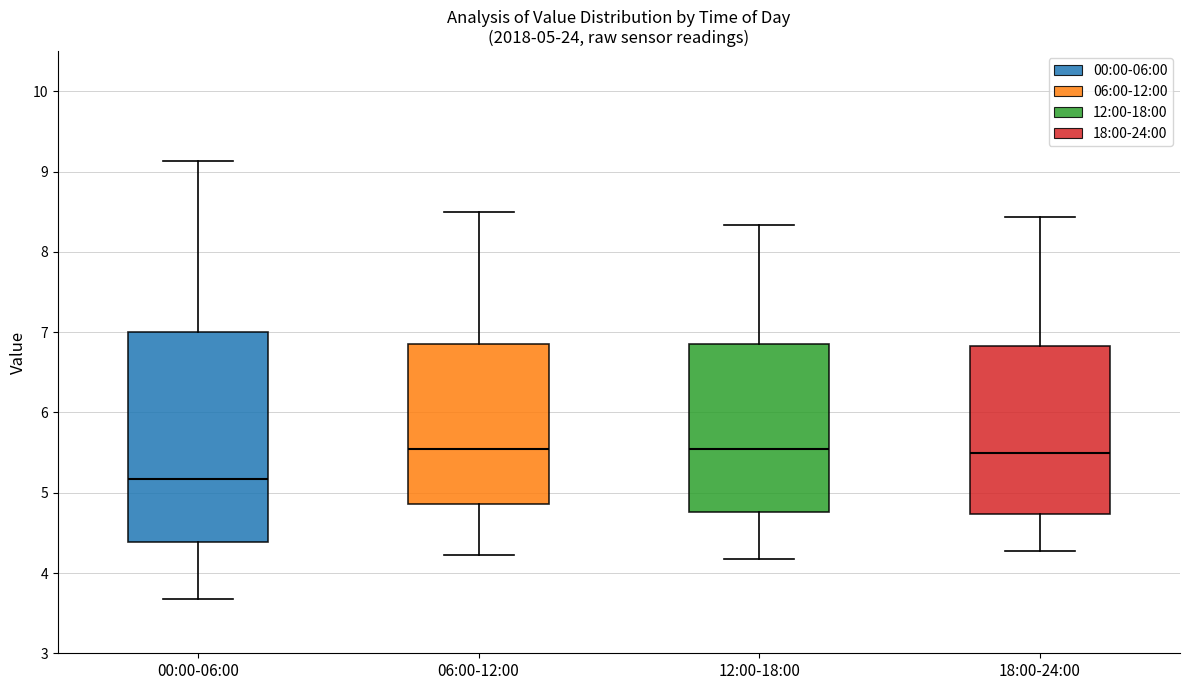

Comparing the boxes themselves (not the whiskers), which one is the tallest?

00:00-06:00